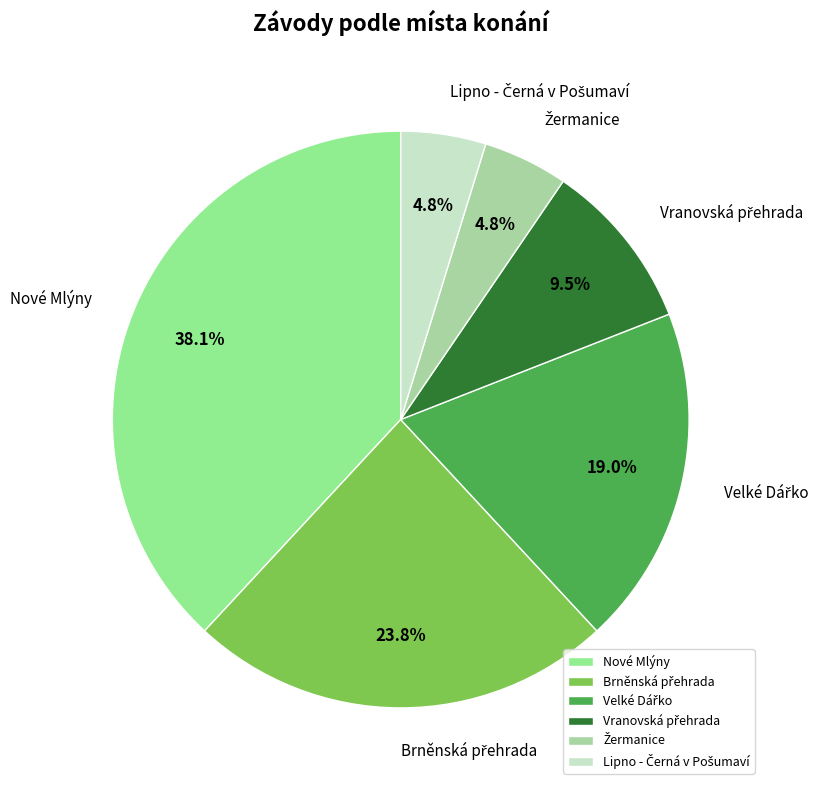

Count the number of slices in the pie.

6